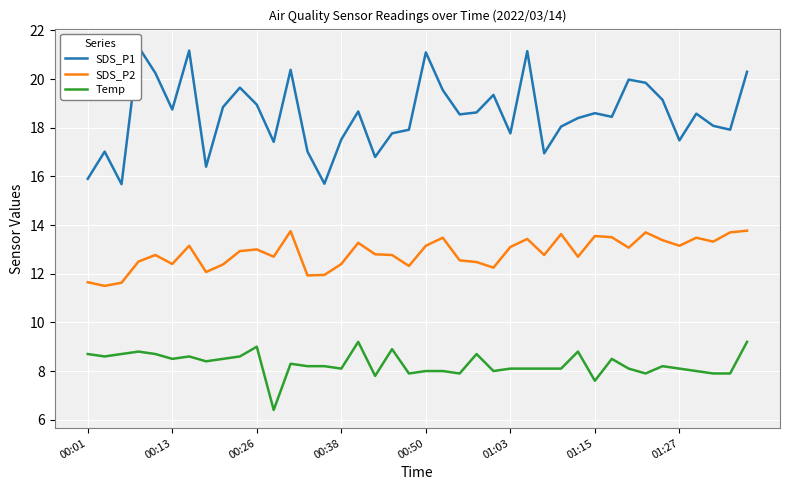

What is the maximum value for SDS_P2?

13.8